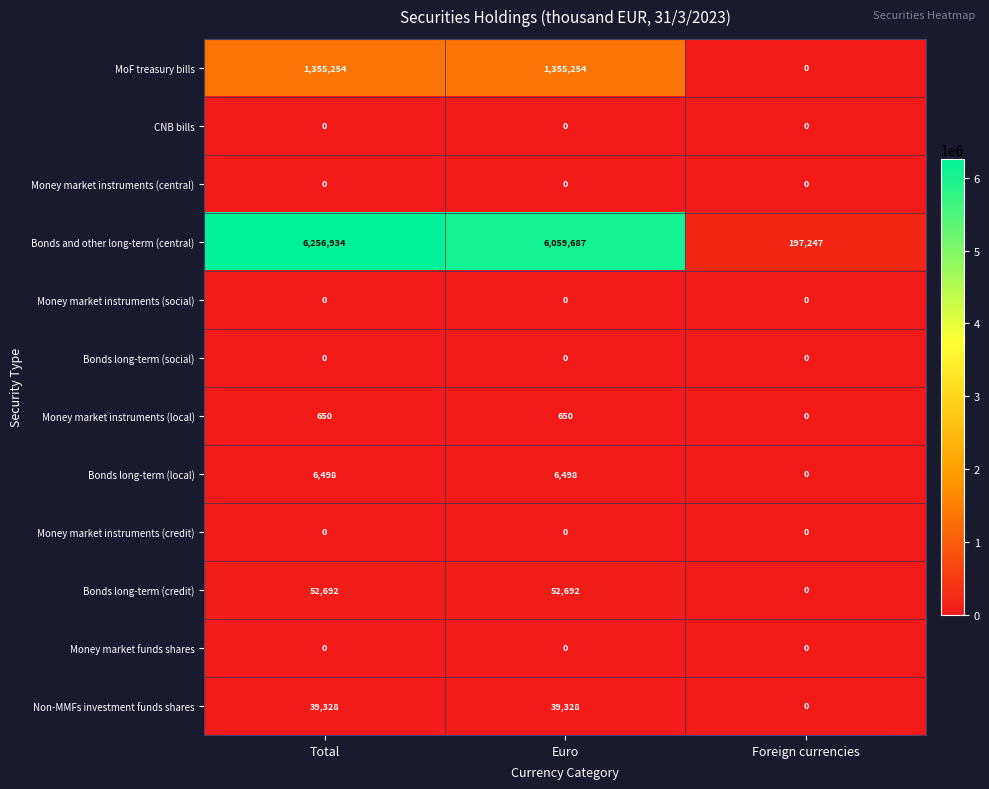

Which series has the largest range (max minus min)?

Bonds and other long-term (central)